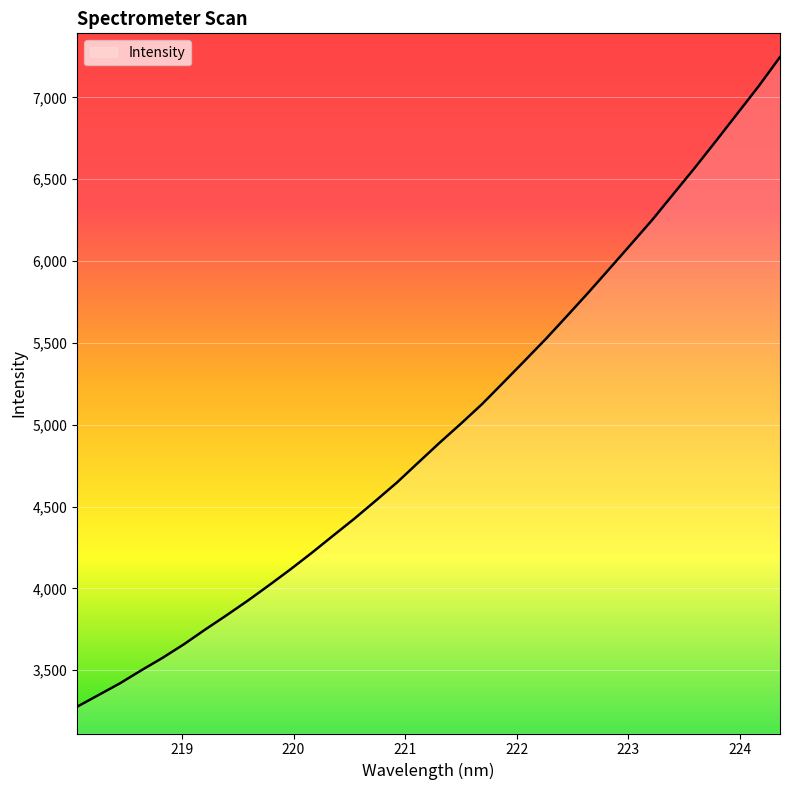

What is the difference between the maximum and minimum values?

3969.8